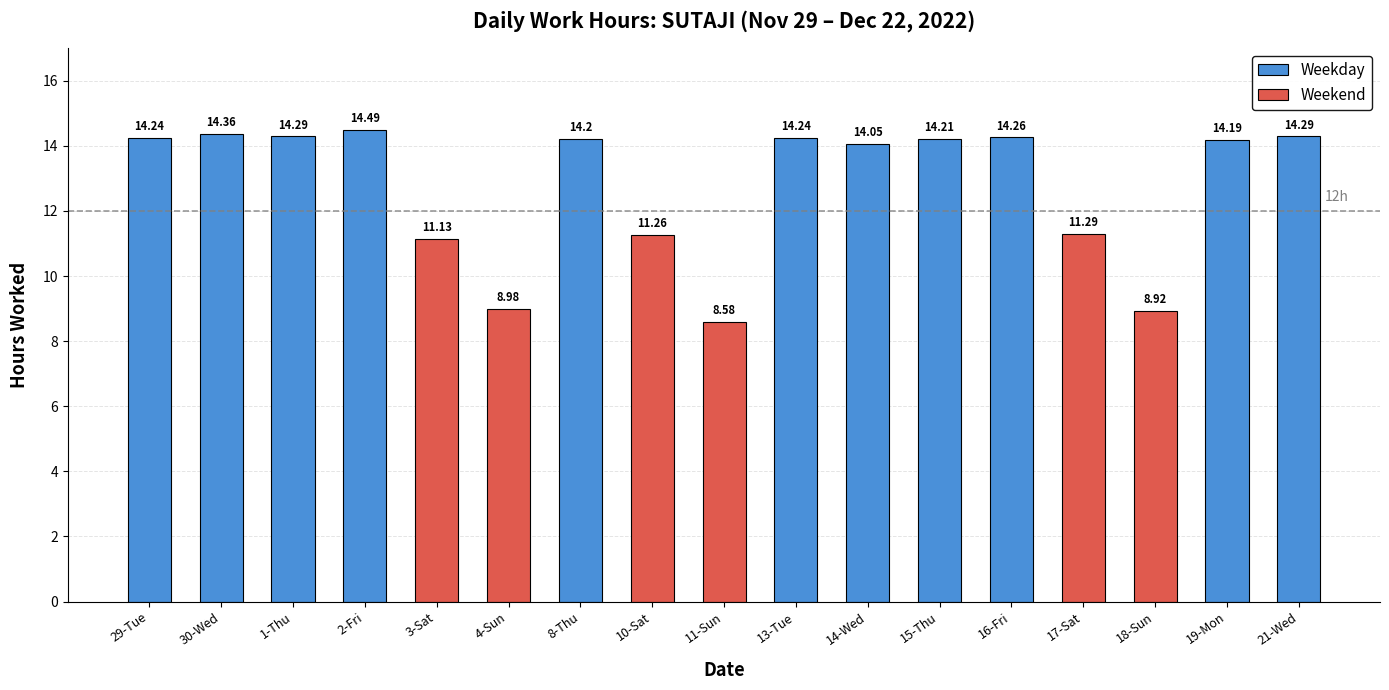

Is it true that the value at 18-Sun is 13.9?

False